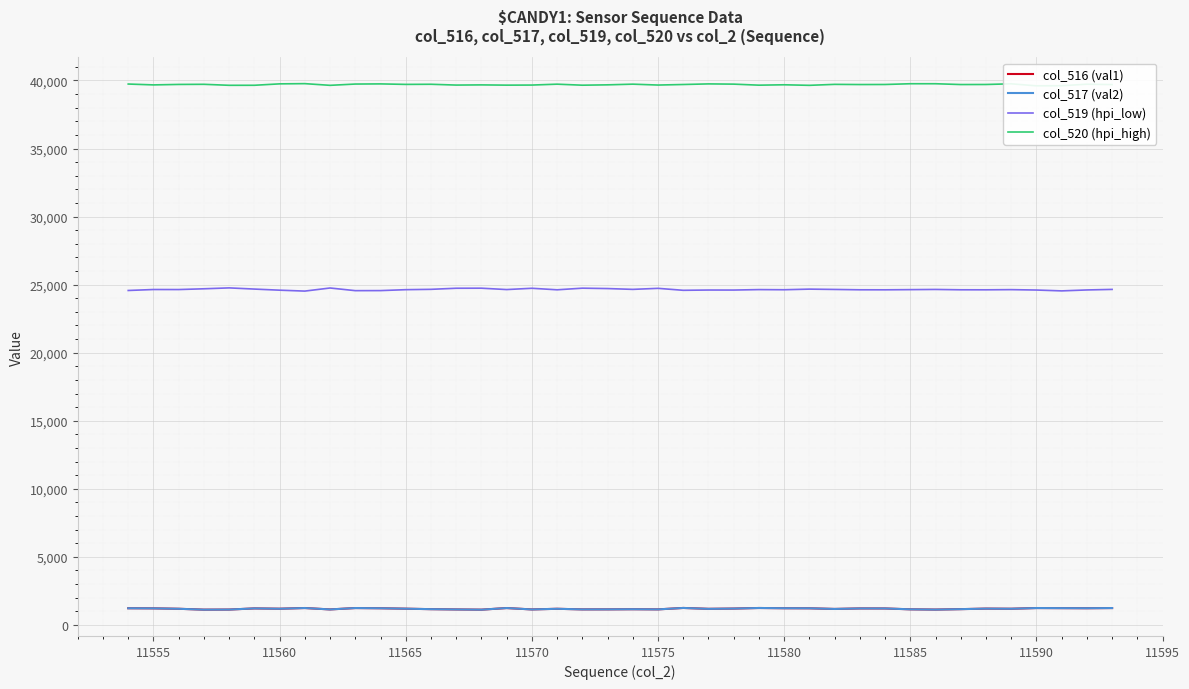

The col_519 (hpi_low) series shows 24625 at 11580. True or false?

True